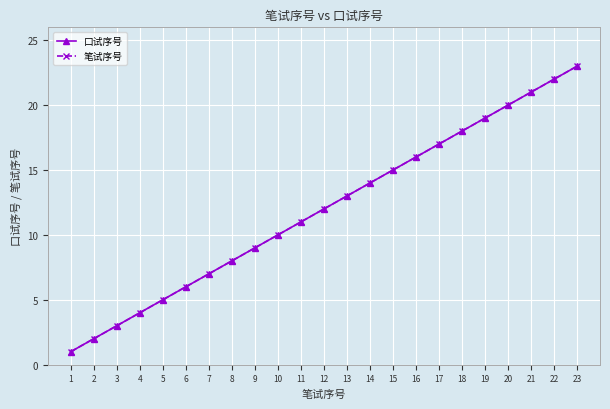

What is the sum of the 口试序号 values at 11 and 3?

14